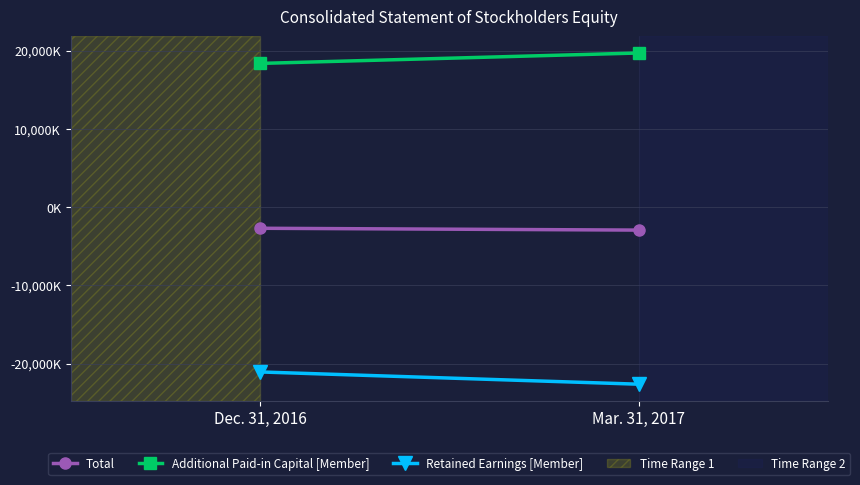

What is the sum of all Retained Earnings [Member] values?

-43714000